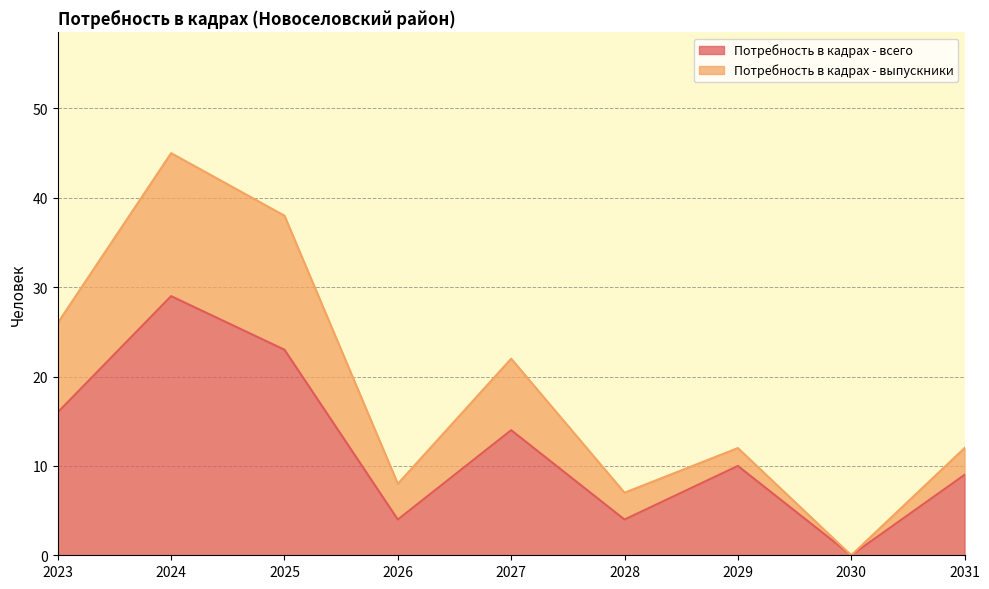

Does the chart have visible grid lines?

Yes